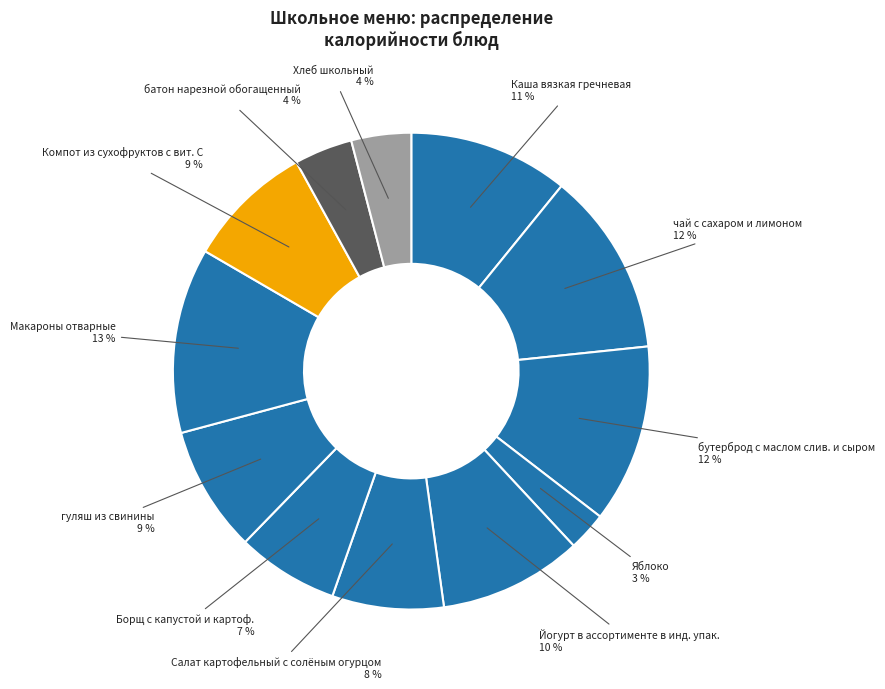

Is the sum of Борщ с капустой и картоф. and Каша вязкая гречневая greater than half?

No